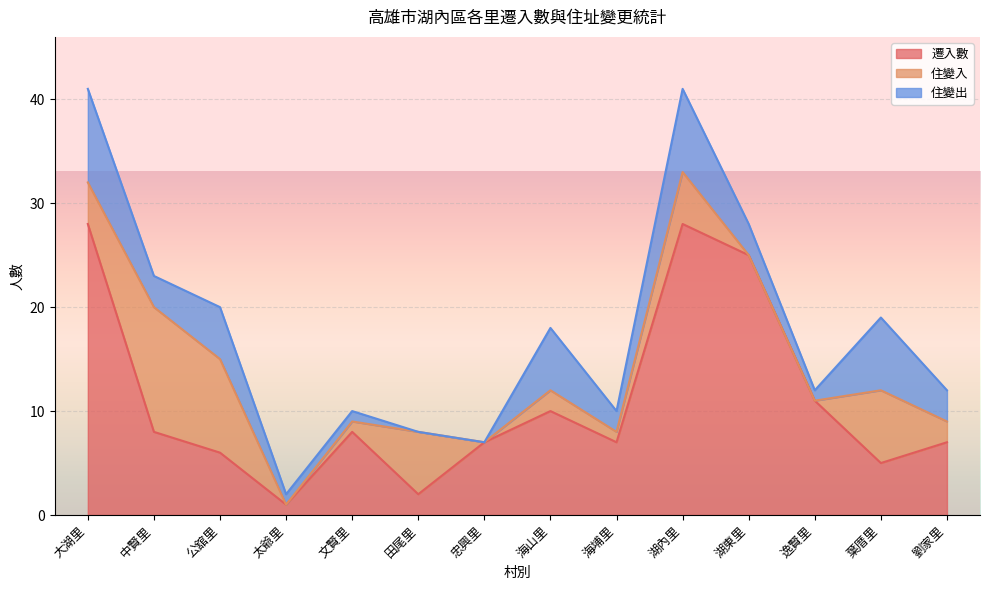

How many lines are shown in the chart?

3